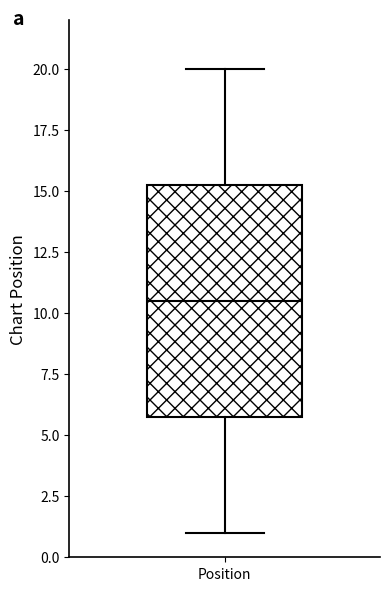

Transcribe this box plot: give where the median line is, the range the box spans, and where the two whiskers end, as read against the y-axis. The values are not printed on the chart, so give them approximately, as read against the axis.

median 10.5, box 6.0 to 15.5, whiskers 1.0 to 20.0